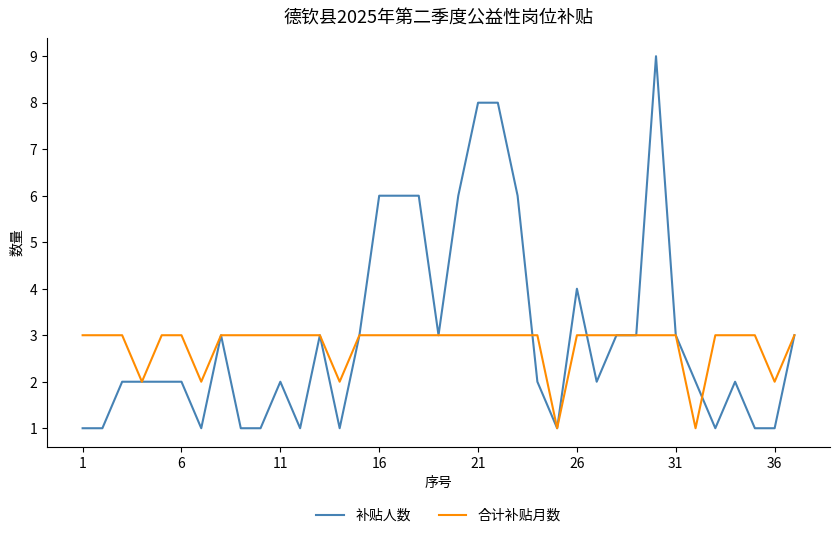

What is the difference between the maximum and minimum values in the 合计补贴月数 series?

2